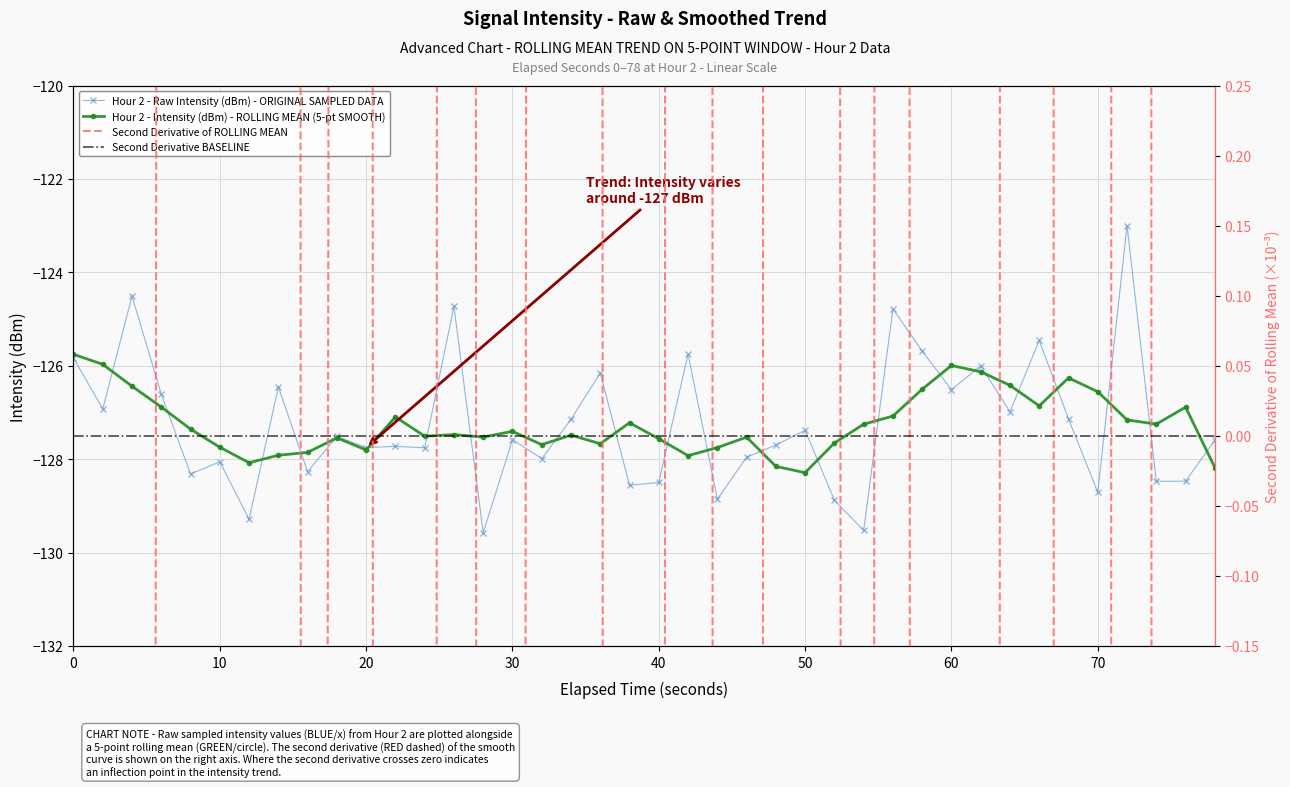

What is the maximum value for Hour 2 - Raw Intensity (dBm) - ORIGINAL SAMPLED DATA?

-123.0